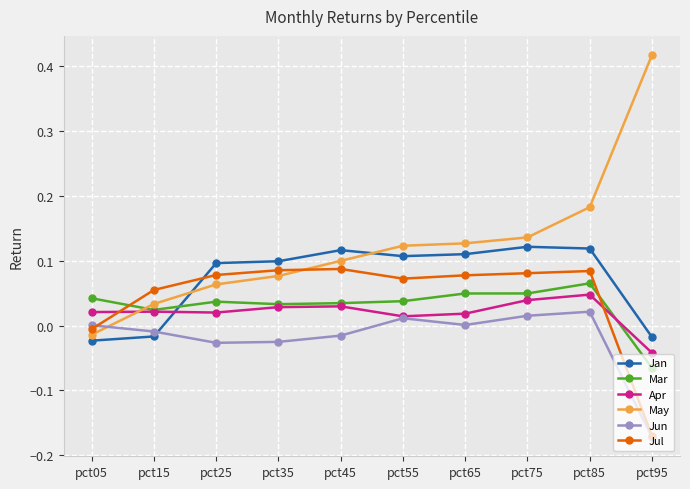

True or false: Mar has more than 0 points higher than both neighbors.

True